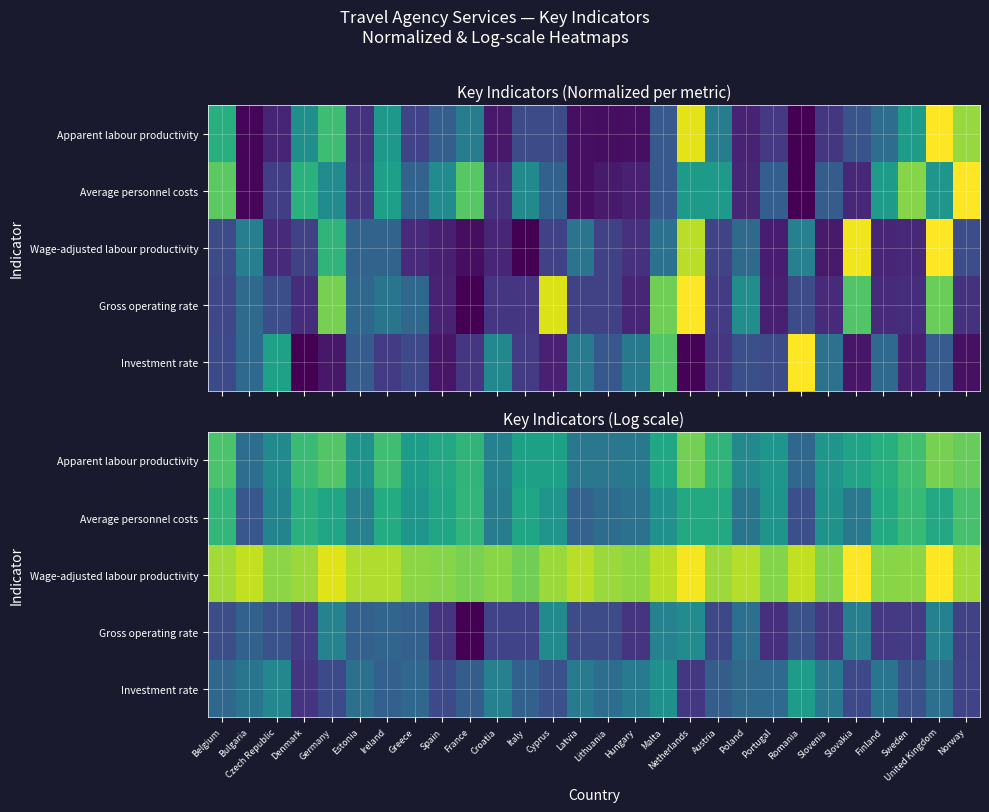

At which label does Average personnel costs reach its peak?

Norway